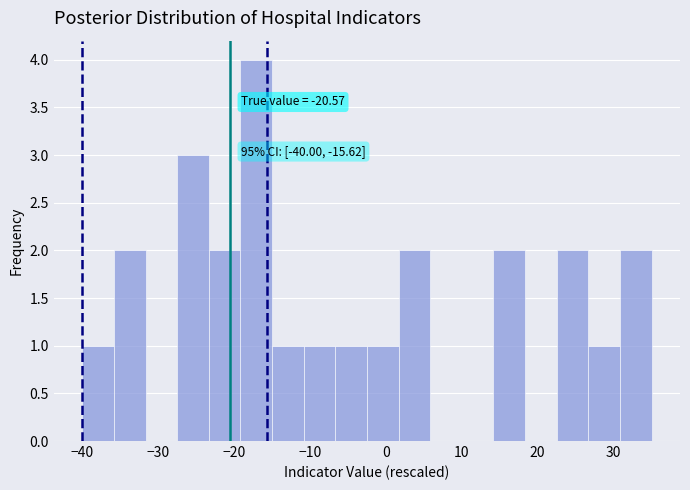

Which range on the x-axis has the tallest bar?

-19 to -15